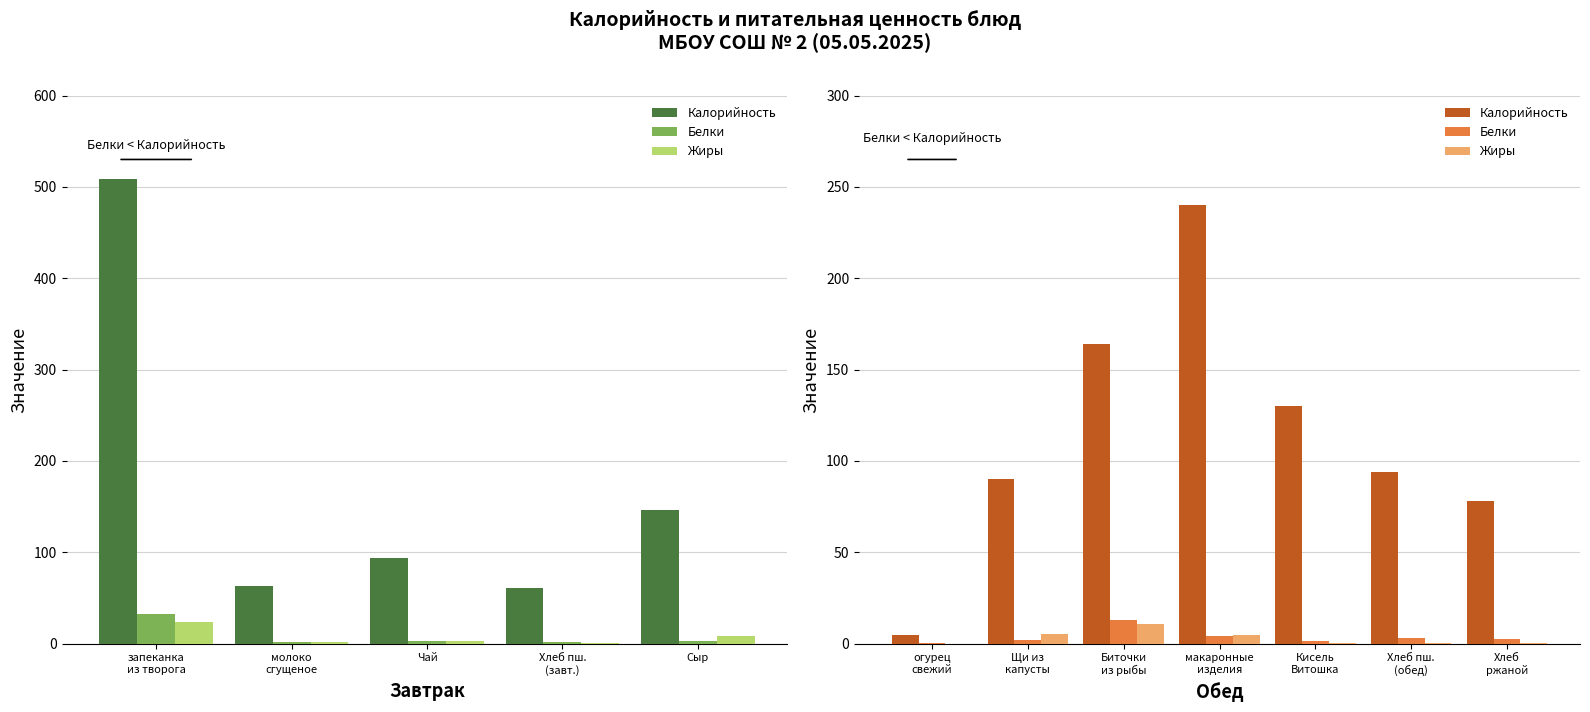

What is the total value across all series at Хлеб ржаной?

81.4